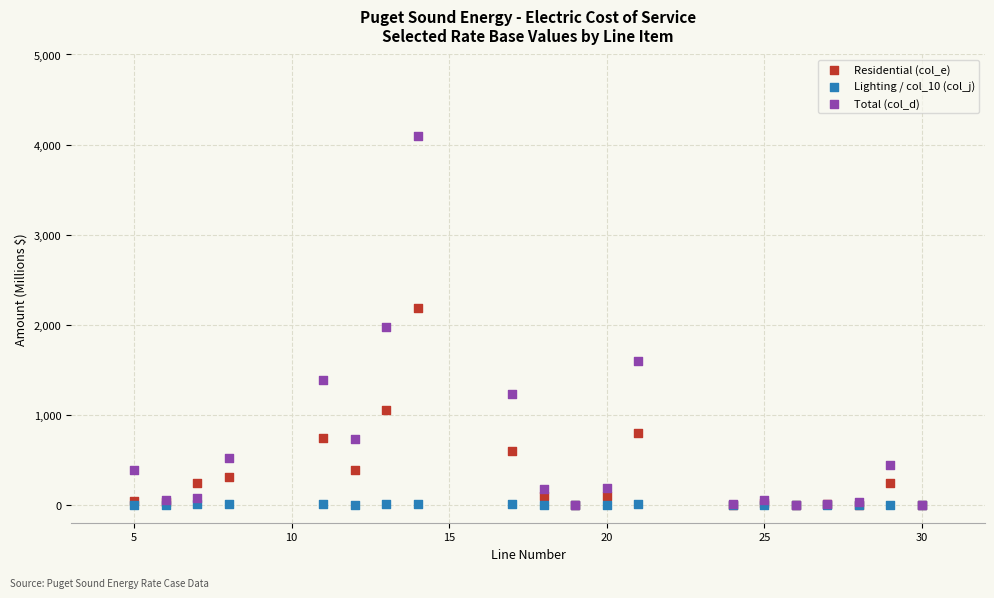

Across all series, what Y value is closest to 2045?

1971.7